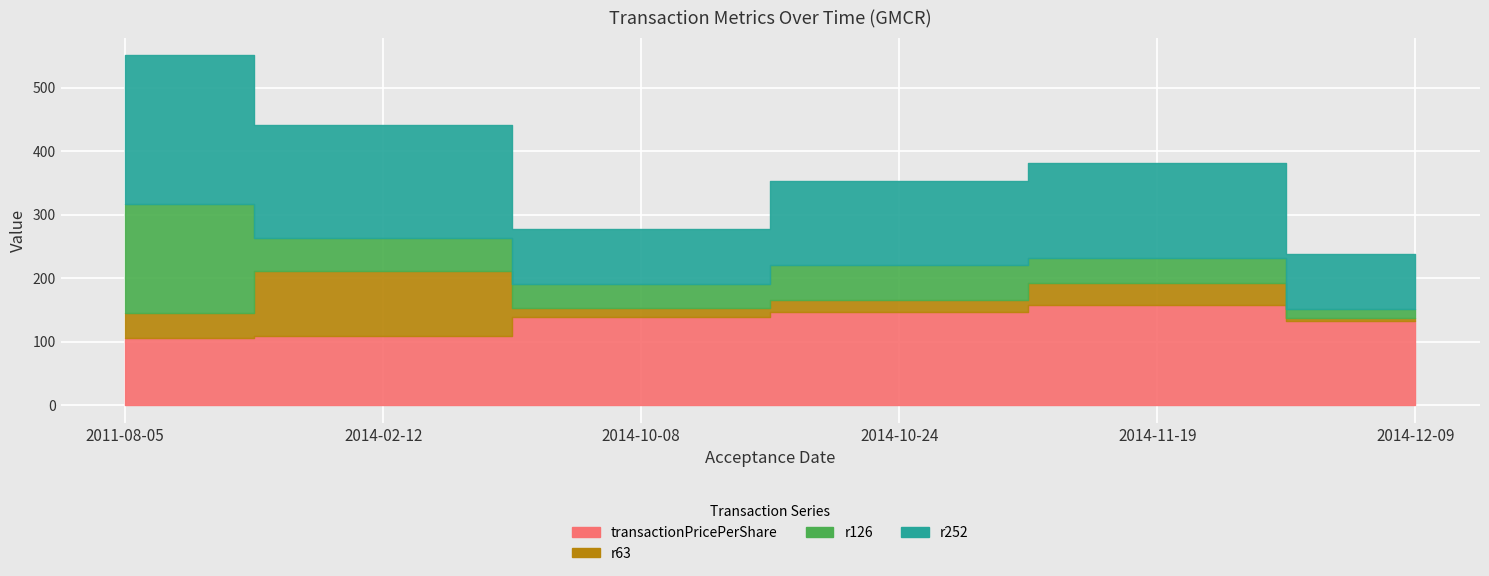

What is the label of the 3rd point from the left?

2014-10-08